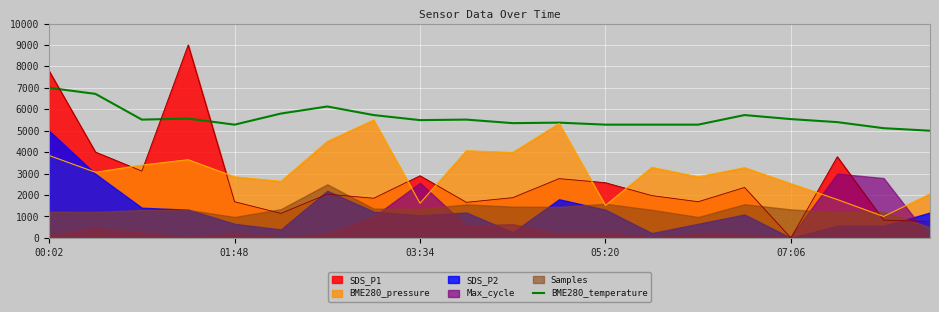

What position from the right is 10?

10